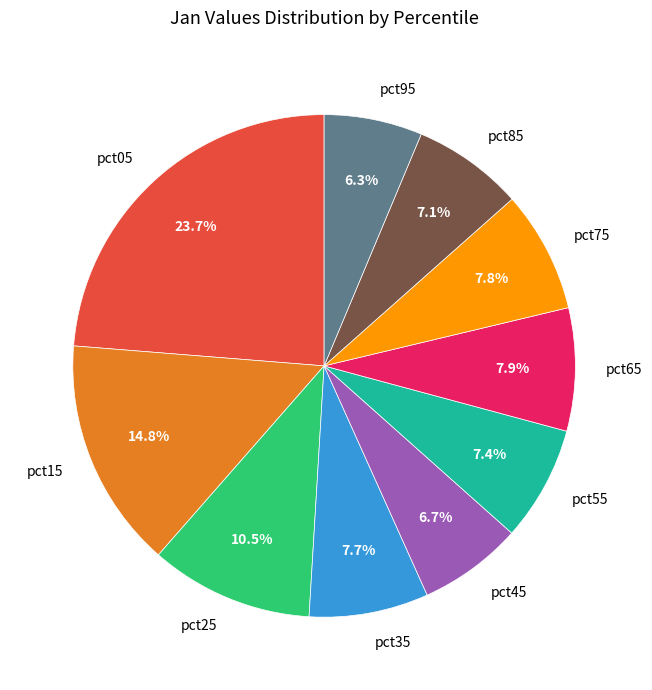

To the nearest percent, what portion does pct35 represent?

8%